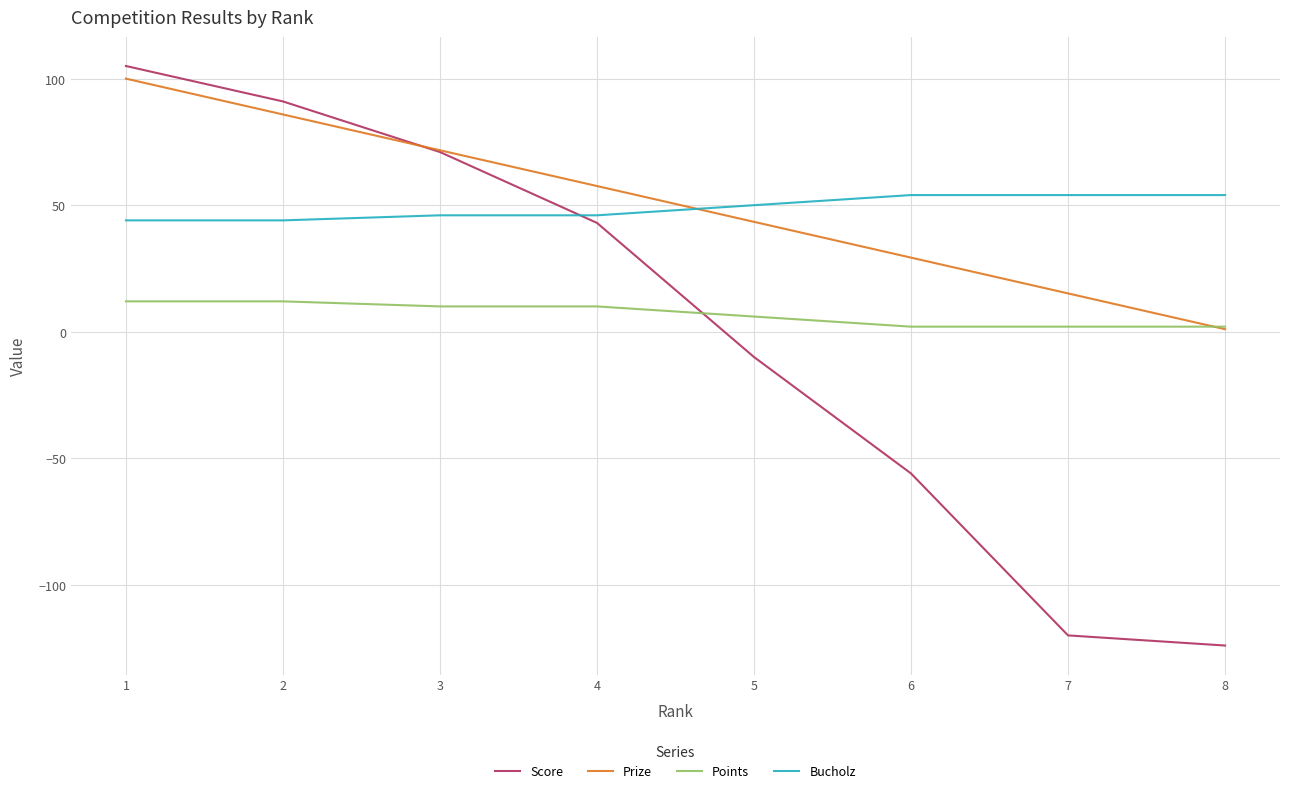

What is the minimum value shown in the chart?

-124.0